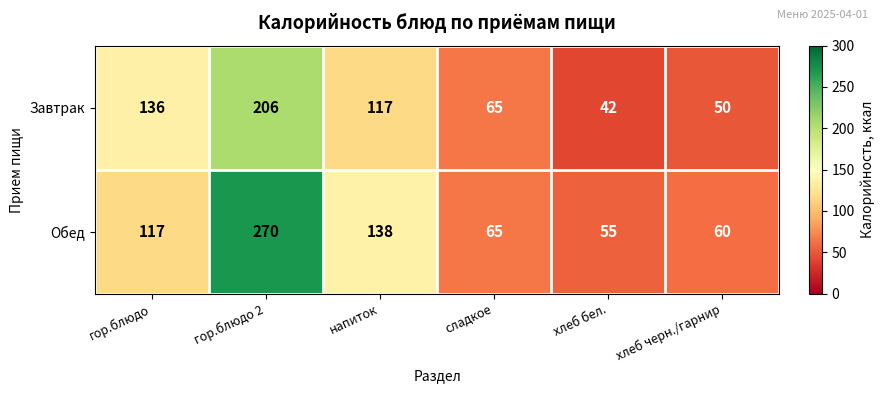

Between гор.блюдо and гор.блюдо 2, which series saw the biggest shift?

Обед